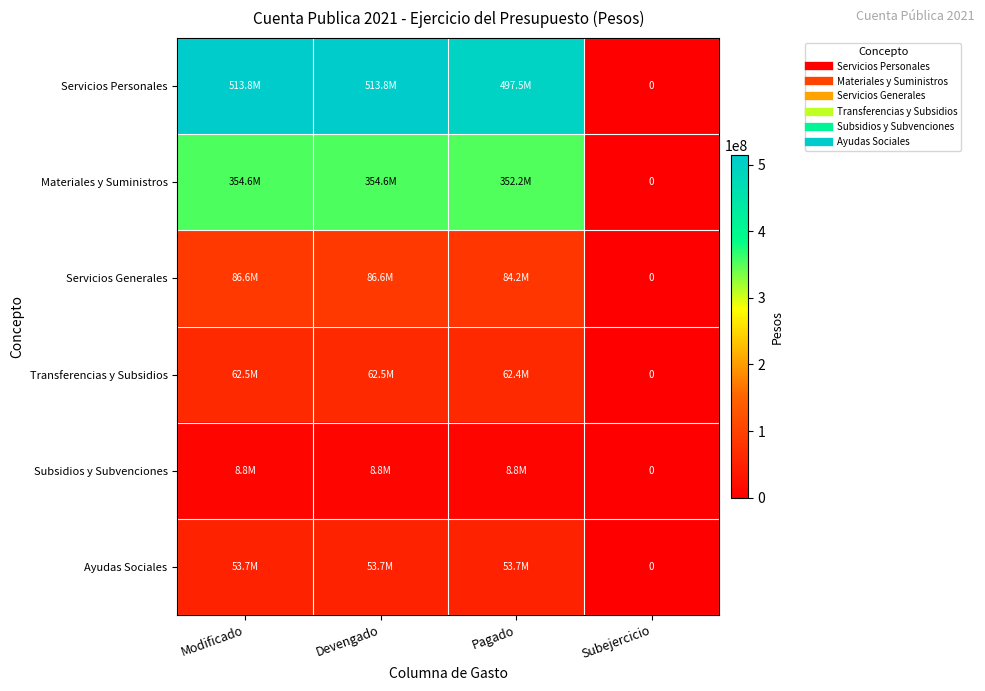

At how many categories does at least one series exceed 511532628?

2